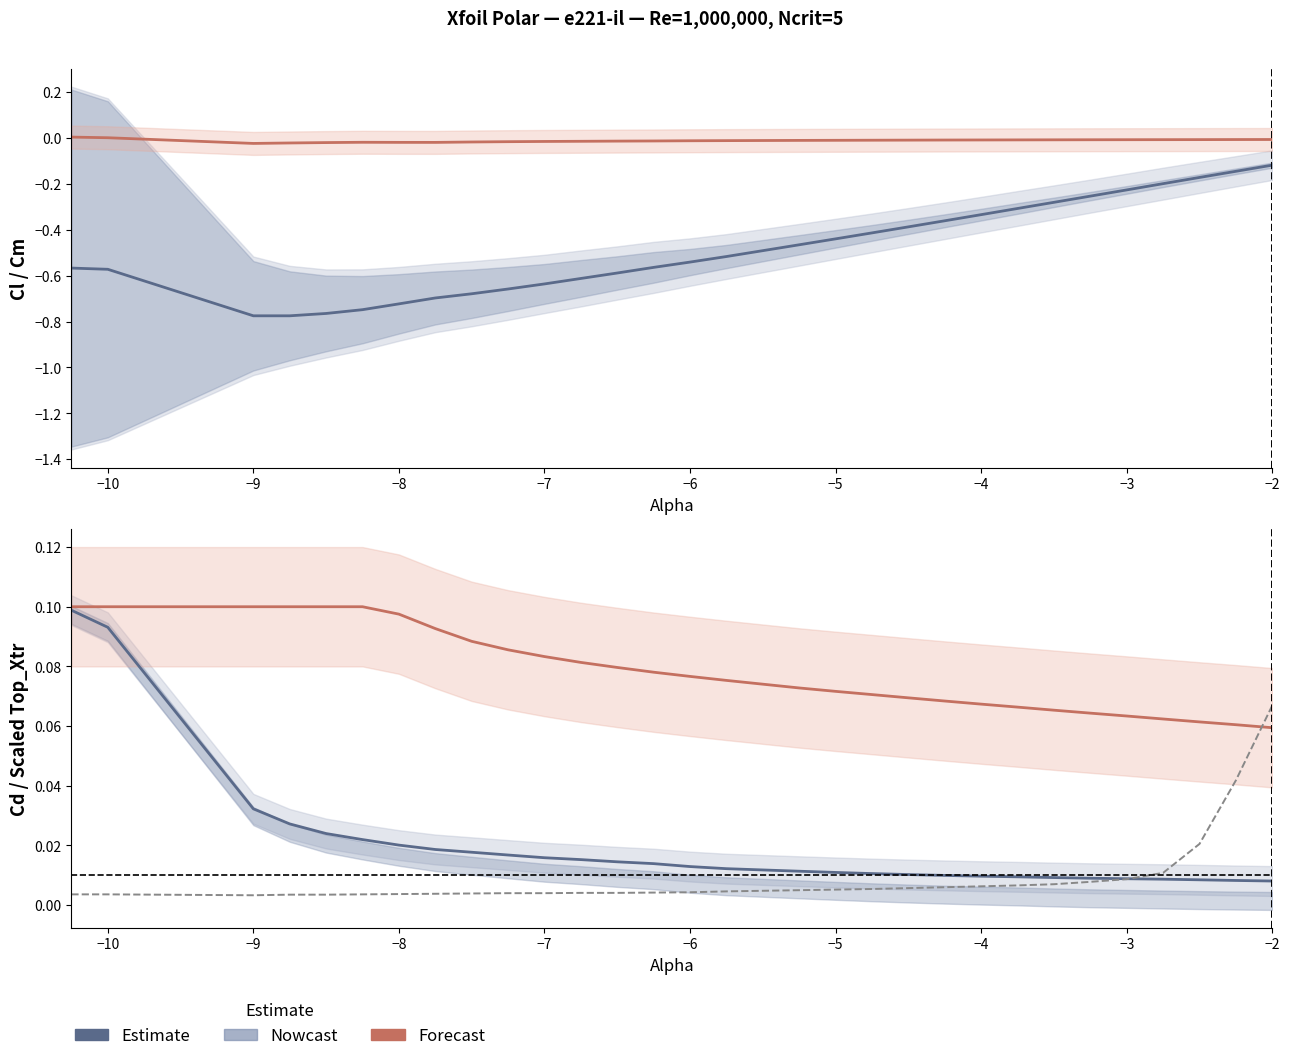

Does the chart display data point markers on the line(s)?

No